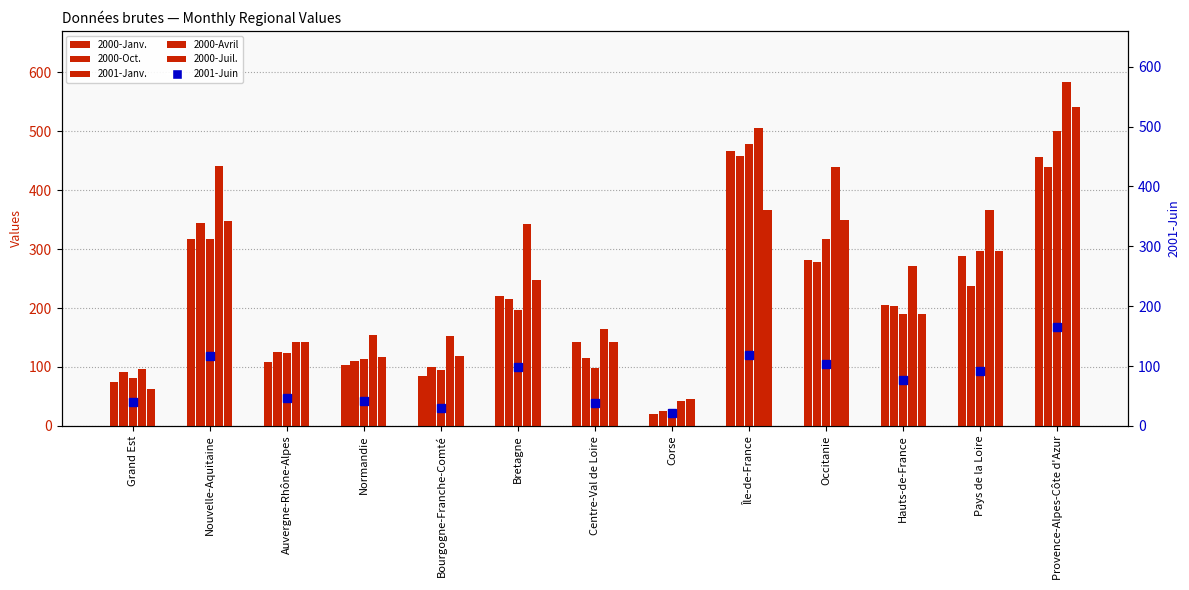

What is the difference between the maximum and minimum values in the 2001-Janv. series?

473